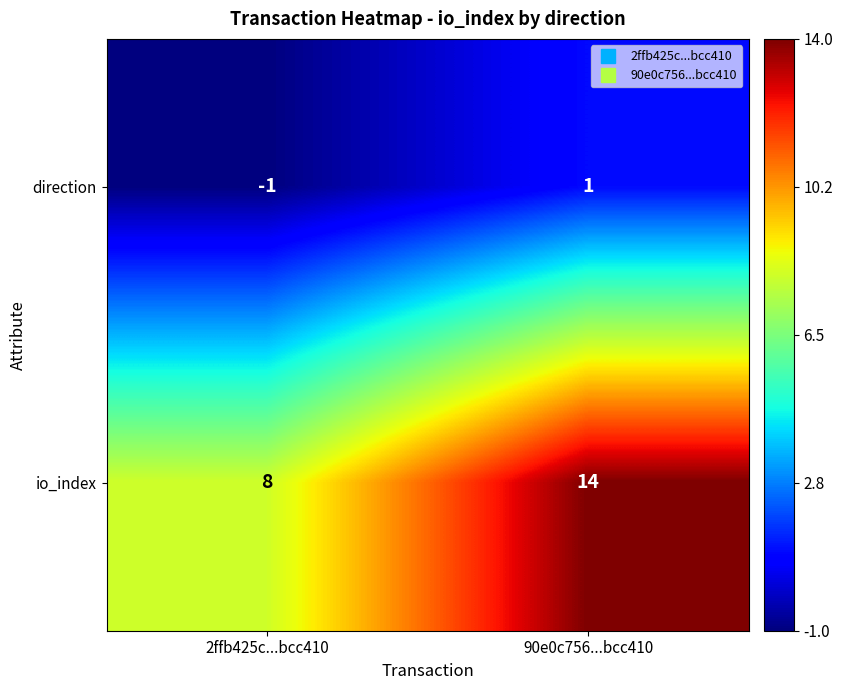

How many series are shown in this chart?

2